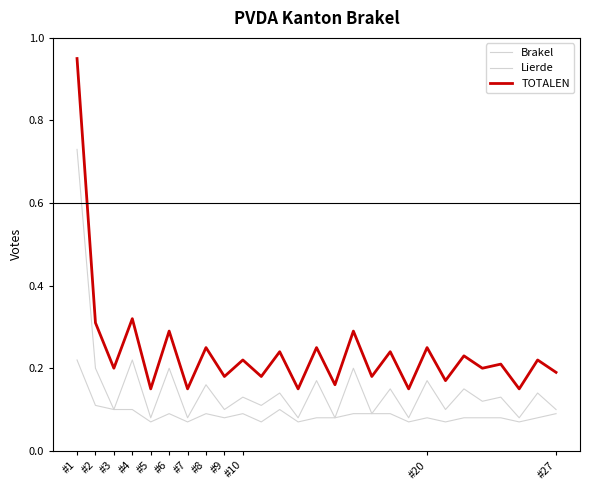

Does the chart display data point markers on the line(s)?

No